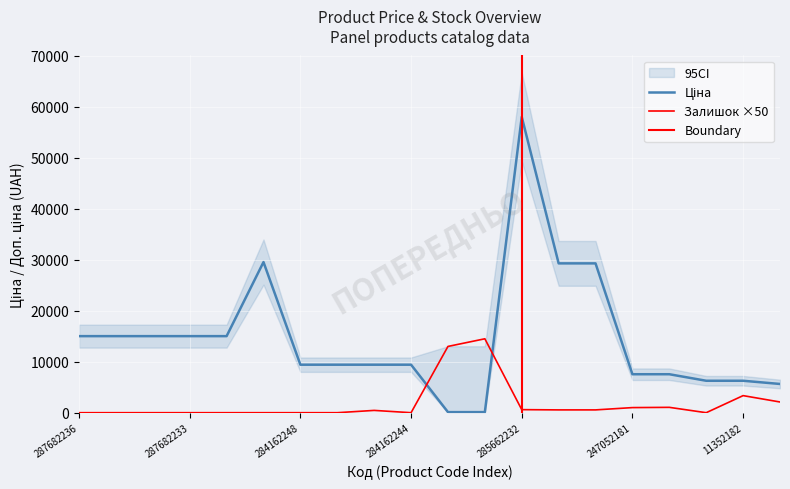

Reading right to left, transcribe all the data shown in this chart.

Ціна: 280761652=5636.0	11352182=6266.7	11352184=6266.7	247052180=7545.9	247052181=7545.9	285642235=29294.9	285642236=29294.9	285662232=58037.0	247132180=113.3	247132181=113.3	284162244=9416.9	284162245=9416.9	284162246=9416.9	284162248=9416.9	287702232=29548.9	287682231=15019.2	287682233=15019.2	287682234=15019.2	287682235=15019.2	287682236=15019.2
Залишок: 280761652=2100.0	11352182=3350.0	11352184=0.0	247052180=1050.0	247052181=1000.0	285642235=550.0	285642236=550.0	285662232=600.0	247132180=14500.0	247132181=13000.0	284162244=0.0	284162245=450.0	284162246=0.0	284162248=0.0	287702232=0.0	287682231=0.0	287682233=0.0	287682234=0.0	287682235=0.0	287682236=0.0